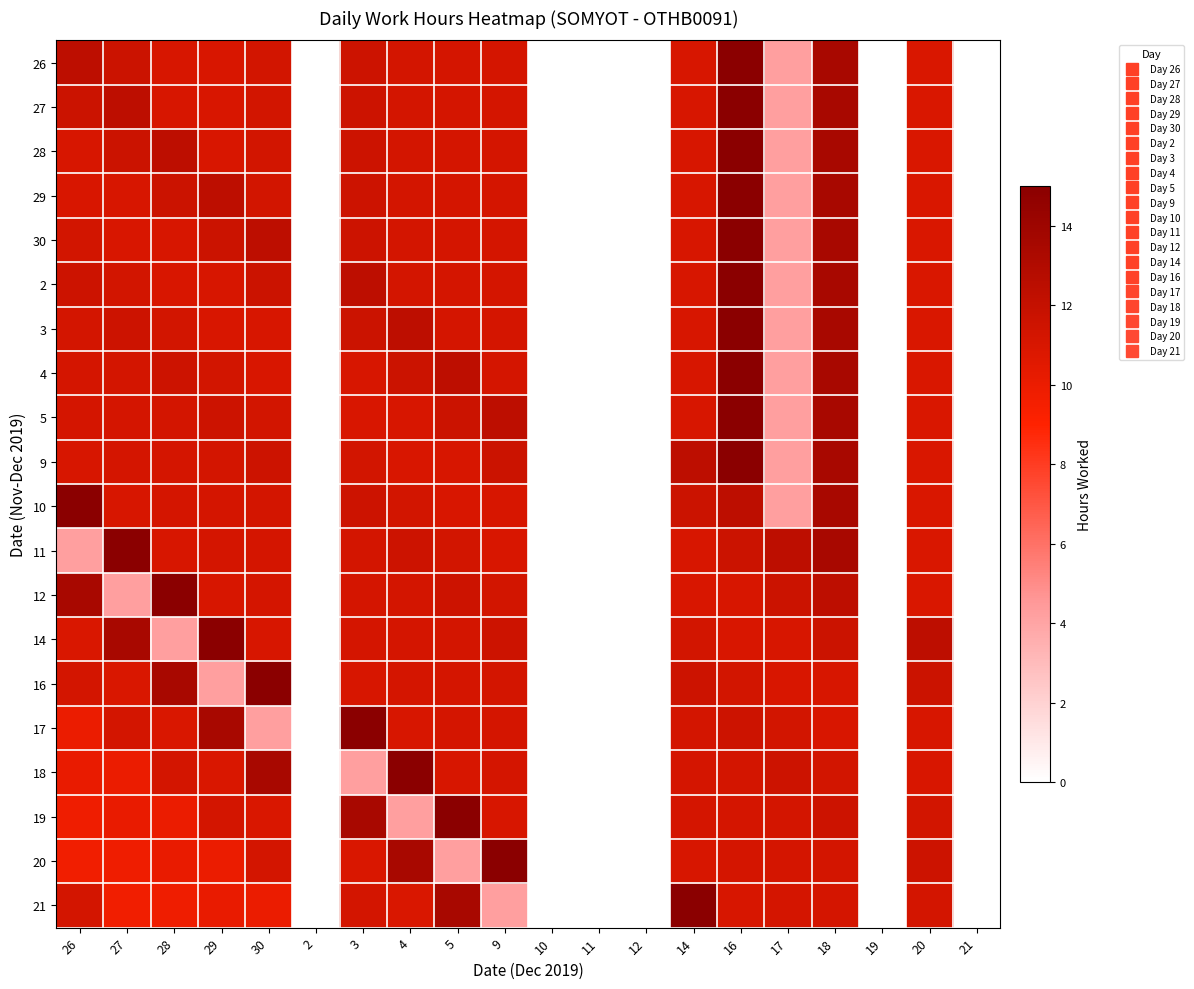

Reading left to right, extract all data points from this chart.

26: 26=12.4	27=11.7	28=11.1	29=11.0	30=11.3	2=0.0	3=11.6	4=11.2	5=11.2	9=11.2	10=0.0	11=0.0	12=0.0	14=11.1	16=15.0	17=4.3	18=13.4	19=0.0	20=10.9	21=0.0
27: 26=11.7	27=12.4	28=11.1	29=11.0	30=11.3	2=0.0	3=11.6	4=11.2	5=11.2	9=11.2	10=0.0	11=0.0	12=0.0	14=11.1	16=15.0	17=4.3	18=13.4	19=0.0	20=10.9	21=0.0
28: 26=11.1	27=11.7	28=12.4	29=11.0	30=11.3	2=0.0	3=11.6	4=11.2	5=11.2	9=11.2	10=0.0	11=0.0	12=0.0	14=11.1	16=15.0	17=4.3	18=13.4	19=0.0	20=10.9	21=0.0
29: 26=11.0	27=11.1	28=11.7	29=12.4	30=11.3	2=0.0	3=11.6	4=11.2	5=11.2	9=11.2	10=0.0	11=0.0	12=0.0	14=11.1	16=15.0	17=4.3	18=13.4	19=0.0	20=10.9	21=0.0
30: 26=11.3	27=11.0	28=11.1	29=11.7	30=12.4	2=0.0	3=11.6	4=11.2	5=11.2	9=11.2	10=0.0	11=0.0	12=0.0	14=11.1	16=15.0	17=4.3	18=13.4	19=0.0	20=10.9	21=0.0
2: 26=11.6	27=11.3	28=11.0	29=11.1	30=11.7	2=0.0	3=12.4	4=11.2	5=11.2	9=11.2	10=0.0	11=0.0	12=0.0	14=11.1	16=15.0	17=4.3	18=13.4	19=0.0	20=10.9	21=0.0
3: 26=11.2	27=11.6	28=11.3	29=11.0	30=11.1	2=0.0	3=11.7	4=12.4	5=11.2	9=11.2	10=0.0	11=0.0	12=0.0	14=11.1	16=15.0	17=4.3	18=13.4	19=0.0	20=10.9	21=0.0
4: 26=11.2	27=11.2	28=11.6	29=11.3	30=11.0	2=0.0	3=11.1	4=11.7	5=12.4	9=11.2	10=0.0	11=0.0	12=0.0	14=11.1	16=15.0	17=4.3	18=13.4	19=0.0	20=10.9	21=0.0
5: 26=11.2	27=11.2	28=11.2	29=11.6	30=11.3	2=0.0	3=11.0	4=11.1	5=11.7	9=12.4	10=0.0	11=0.0	12=0.0	14=11.1	16=15.0	17=4.3	18=13.4	19=0.0	20=10.9	21=0.0
9: 26=11.1	27=11.2	28=11.2	29=11.2	30=11.6	2=0.0	3=11.3	4=11.0	5=11.1	9=11.7	10=0.0	11=0.0	12=0.0	14=12.4	16=15.0	17=4.3	18=13.4	19=0.0	20=10.9	21=0.0
10: 26=15.0	27=11.1	28=11.2	29=11.2	30=11.2	2=0.0	3=11.6	4=11.3	5=11.0	9=11.1	10=0.0	11=0.0	12=0.0	14=11.7	16=12.4	17=4.3	18=13.4	19=0.0	20=10.9	21=0.0
11: 26=4.3	27=15.0	28=11.1	29=11.2	30=11.2	2=0.0	3=11.2	4=11.6	5=11.3	9=11.0	10=0.0	11=0.0	12=0.0	14=11.1	16=11.7	17=12.4	18=13.4	19=0.0	20=10.9	21=0.0
12: 26=13.4	27=4.3	28=15.0	29=11.1	30=11.2	2=0.0	3=11.2	4=11.2	5=11.6	9=11.3	10=0.0	11=0.0	12=0.0	14=11.0	16=11.1	17=11.7	18=12.4	19=0.0	20=10.9	21=0.0
14: 26=10.9	27=13.4	28=4.3	29=15.0	30=11.1	2=0.0	3=11.2	4=11.2	5=11.2	9=11.6	10=0.0	11=0.0	12=0.0	14=11.3	16=11.0	17=11.1	18=11.7	19=0.0	20=12.4	21=0.0
16: 26=11.2	27=10.9	28=13.4	29=4.3	30=15.0	2=0.0	3=11.1	4=11.2	5=11.2	9=11.2	10=0.0	11=0.0	12=0.0	14=11.6	16=11.3	17=11.0	18=11.1	19=0.0	20=11.7	21=0.0
17: 26=10.0	27=11.2	28=10.9	29=13.4	30=4.3	2=0.0	3=15.0	4=11.1	5=11.2	9=11.2	10=0.0	11=0.0	12=0.0	14=11.2	16=11.6	17=11.3	18=11.0	19=0.0	20=11.1	21=0.0
18: 26=10.1	27=10.0	28=11.2	29=10.9	30=13.4	2=0.0	3=4.3	4=15.0	5=11.1	9=11.2	10=0.0	11=0.0	12=0.0	14=11.2	16=11.2	17=11.6	18=11.3	19=0.0	20=11.0	21=0.0
19: 26=9.8	27=10.1	28=10.0	29=11.2	30=10.9	2=0.0	3=13.4	4=4.3	5=15.0	9=11.1	10=0.0	11=0.0	12=0.0	14=11.2	16=11.2	17=11.2	18=11.6	19=0.0	20=11.3	21=0.0
20: 26=9.7	27=9.8	28=10.1	29=10.0	30=11.2	2=0.0	3=10.9	4=13.4	5=4.3	9=15.0	10=0.0	11=0.0	12=0.0	14=11.1	16=11.2	17=11.2	18=11.2	19=0.0	20=11.6	21=0.0
21: 26=11.2	27=9.7	28=9.8	29=10.1	30=10.0	2=0.0	3=11.2	4=10.9	5=13.4	9=4.3	10=0.0	11=0.0	12=0.0	14=15.0	16=11.1	17=11.2	18=11.2	19=0.0	20=11.2	21=0.0